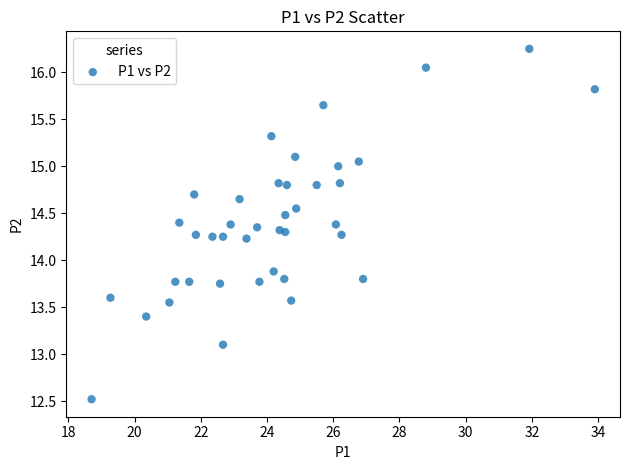

What is the range of X values (max minus min)?

15.2